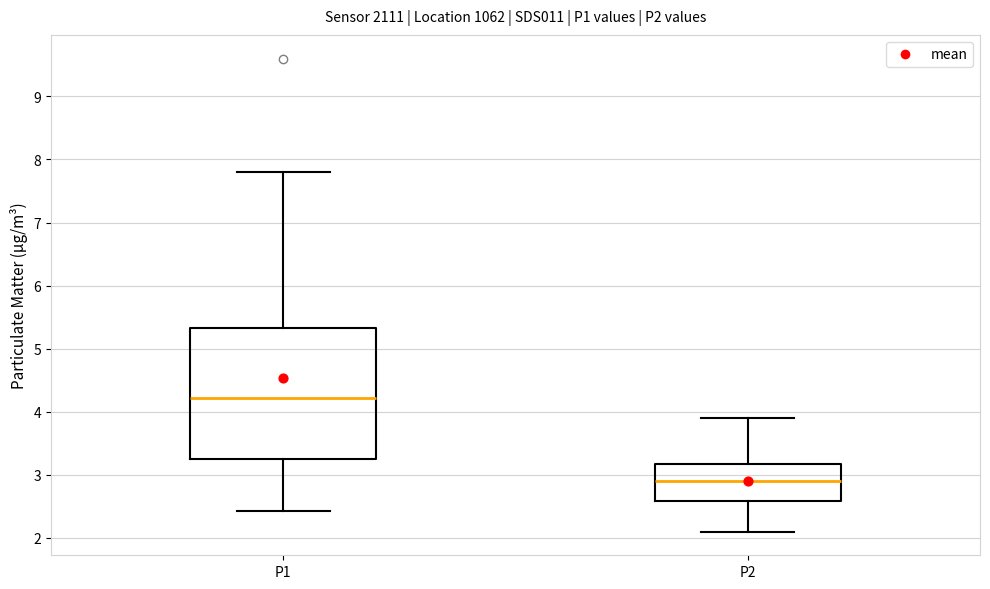

Which box has the highest median line?

P1